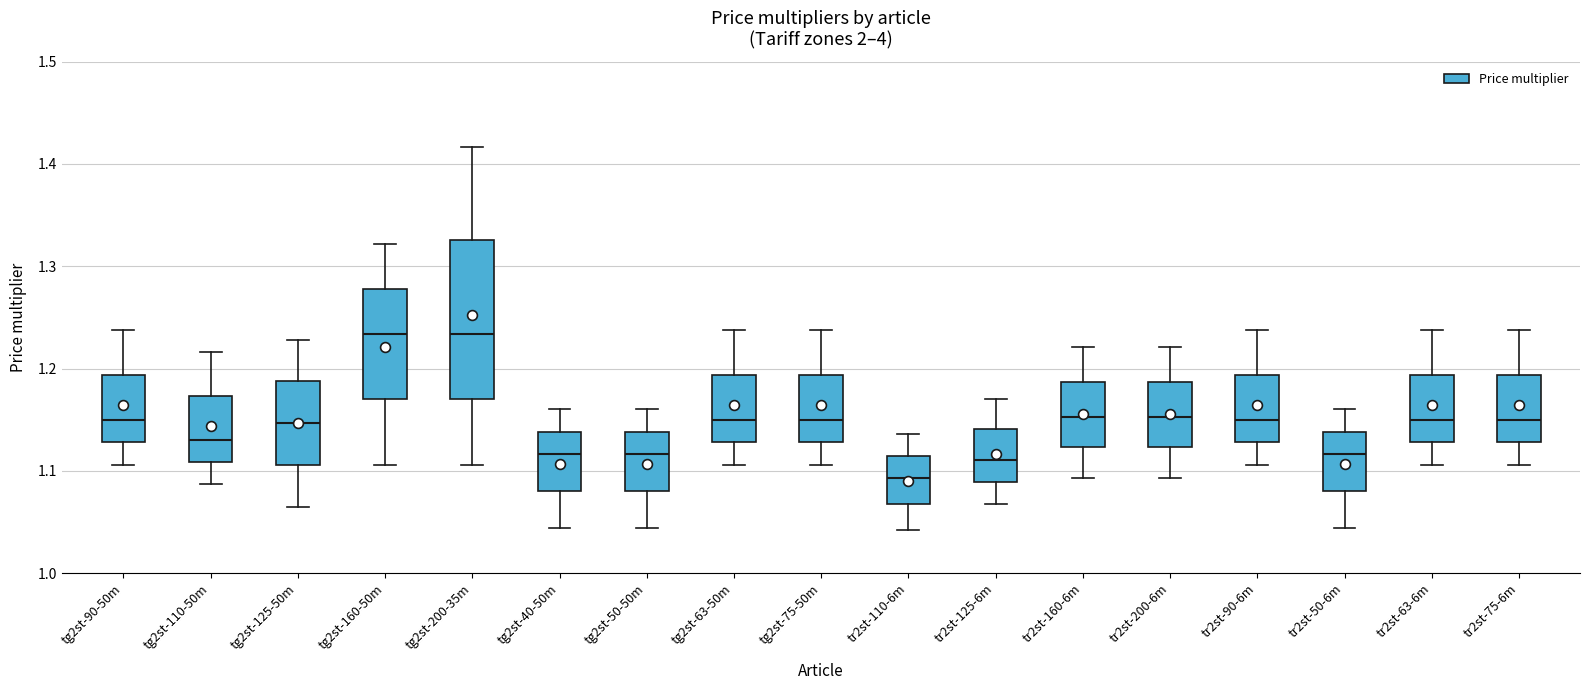

Reading left to right, read every box against the y-axis: the position of its median line, the range the box covers, and the ends of its whiskers. The values are not printed on the chart, so give them approximately, as read against the axis.

tg2st-90-50m: median 1.15, box 1.13 to 1.19, whiskers 1.11 to 1.24
tg2st-110-50m: median 1.13, box 1.11 to 1.17, whiskers 1.09 to 1.22
tg2st-125-50m: median 1.15, box 1.11 to 1.19, whiskers 1.07 to 1.23
tg2st-160-50m: median 1.23, box 1.17 to 1.28, whiskers 1.11 to 1.32
tg2st-200-35m: median 1.23, box 1.17 to 1.33, whiskers 1.11 to 1.42
tg2st-40-50m: median 1.12, box 1.08 to 1.14, whiskers 1.04 to 1.16
tg2st-50-50m: median 1.12, box 1.08 to 1.14, whiskers 1.04 to 1.16
tg2st-63-50m: median 1.15, box 1.13 to 1.19, whiskers 1.11 to 1.24
tg2st-75-50m: median 1.15, box 1.13 to 1.19, whiskers 1.11 to 1.24
tr2st-110-6m: median 1.09, box 1.07 to 1.11, whiskers 1.04 to 1.14
tr2st-125-6m: median 1.11, box 1.09 to 1.14, whiskers 1.07 to 1.17
tr2st-160-6m: median 1.15, box 1.12 to 1.19, whiskers 1.09 to 1.22
tr2st-200-6m: median 1.15, box 1.12 to 1.19, whiskers 1.09 to 1.22
tr2st-90-6m: median 1.15, box 1.13 to 1.19, whiskers 1.11 to 1.24
tr2st-50-6m: median 1.12, box 1.08 to 1.14, whiskers 1.04 to 1.16
tr2st-63-6m: median 1.15, box 1.13 to 1.19, whiskers 1.11 to 1.24
tr2st-75-6m: median 1.15, box 1.13 to 1.19, whiskers 1.11 to 1.24